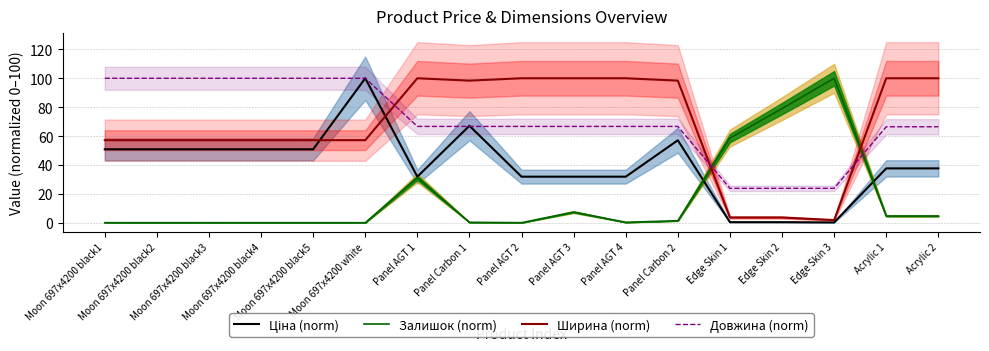

Which series has the largest total across all categories?

Довжина (norm)